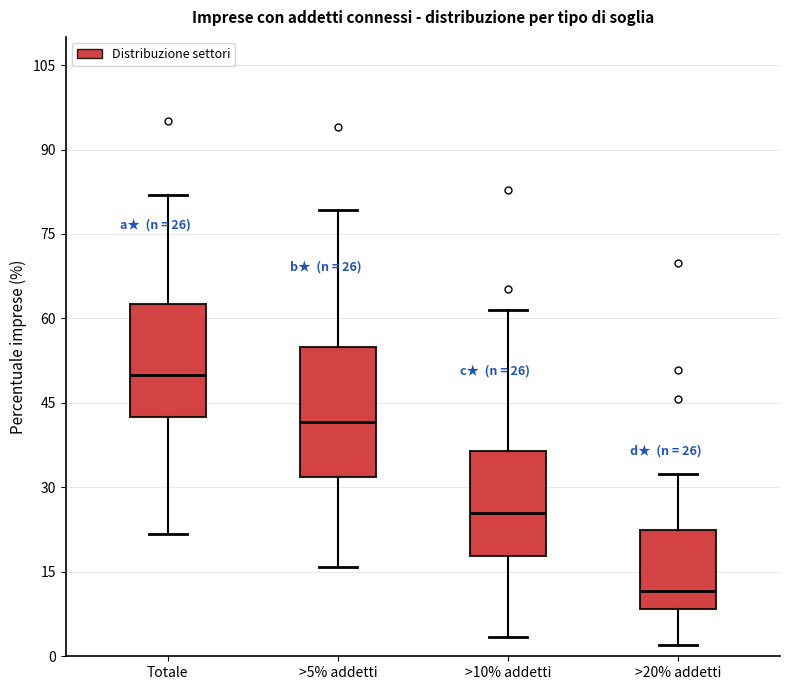

Which box's median line is the lowest?

>20% addetti